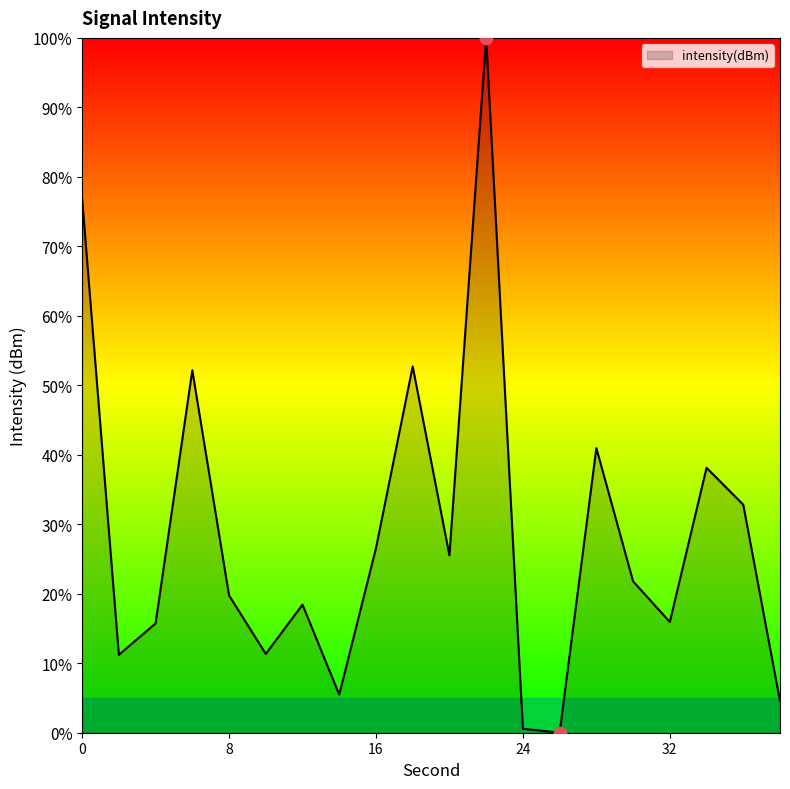

What is the greatest value displayed?

100.0